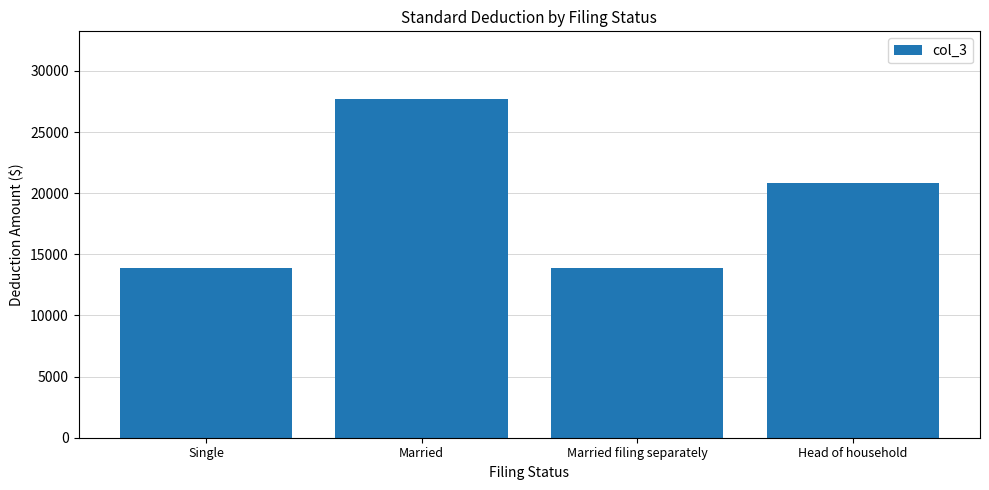

How many data points does each series have?

4